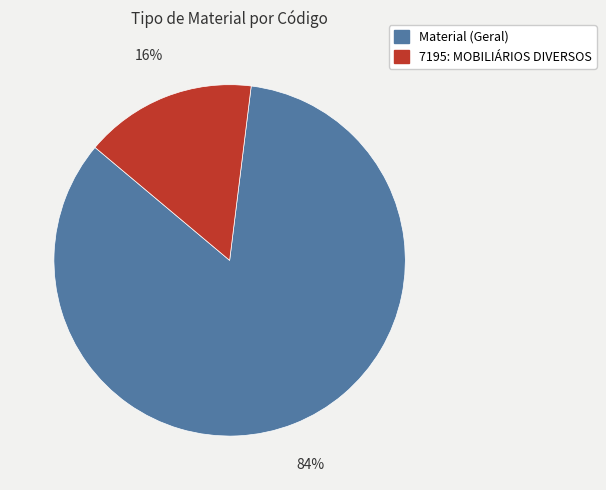

Between 7195: MOBILIÁRIOS DIVERSOS and Material (Geral), which is larger?

Material (Geral)